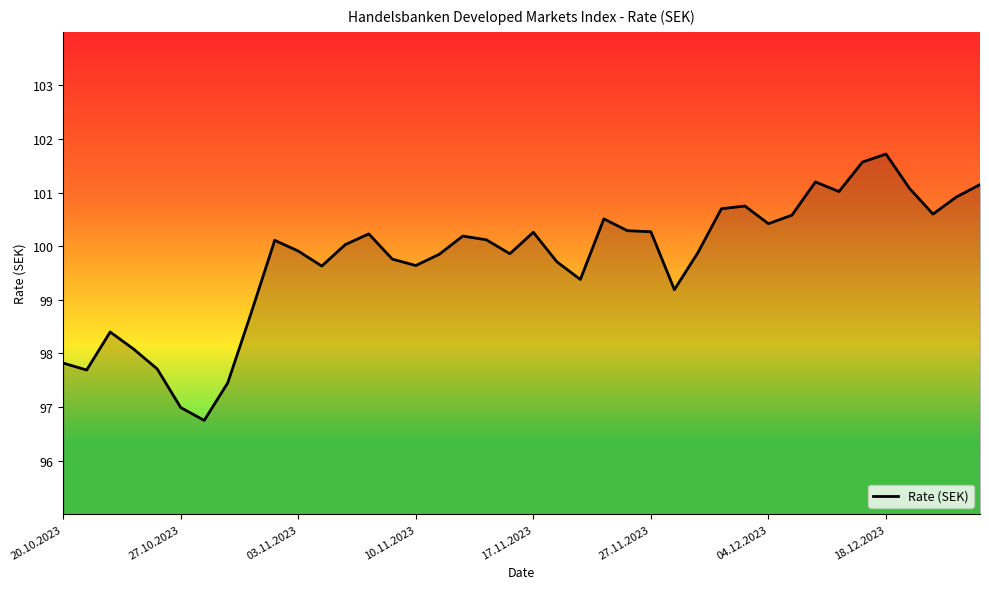

What is the difference between the maximum and minimum values?

5.0